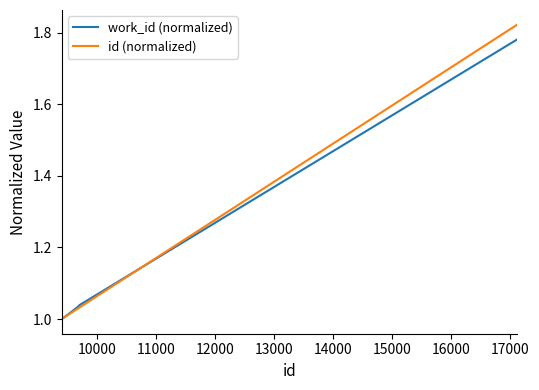

Which series has the largest range (max minus min)?

id (normalized)